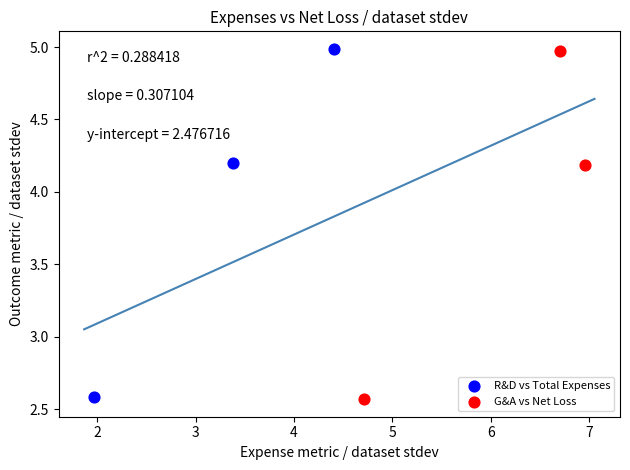

Which series has the widest spread of Y values?

R&D vs Total Expenses